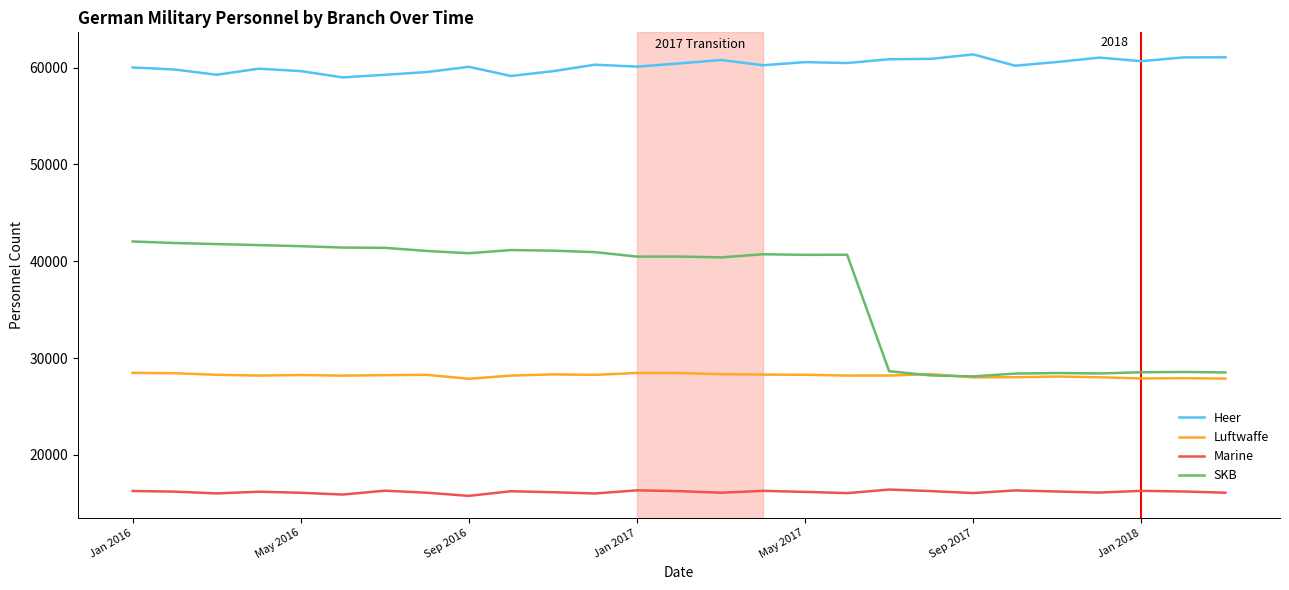

Which series has the largest range (max minus min)?

SKB